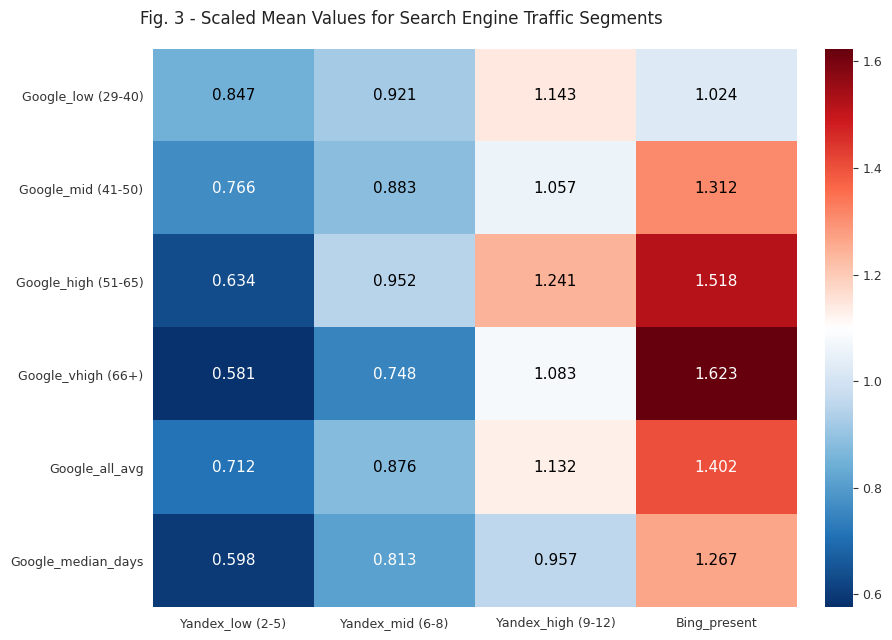

Which label corresponds to the largest value in the chart?

Bing_present